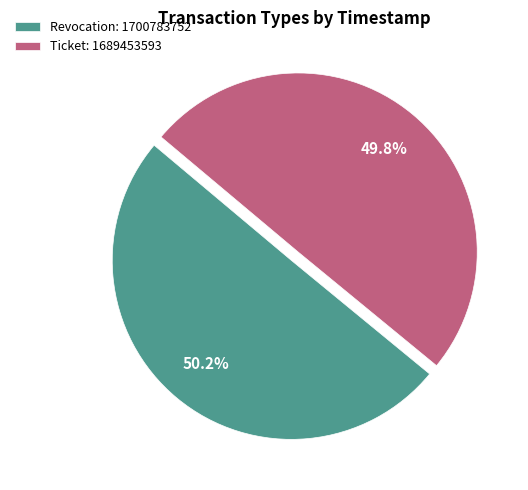

What percentage is the Ticket slice, to the nearest percent?

50%